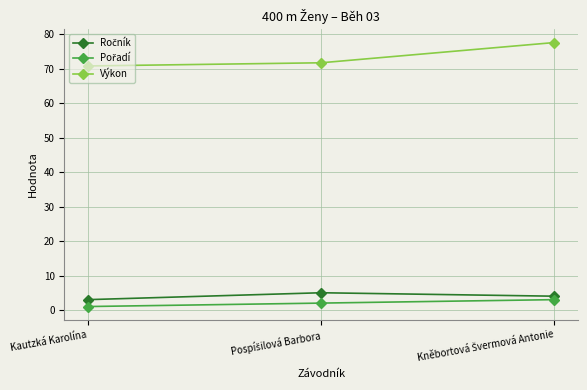

What is the maximum value for Výkon?

77.5